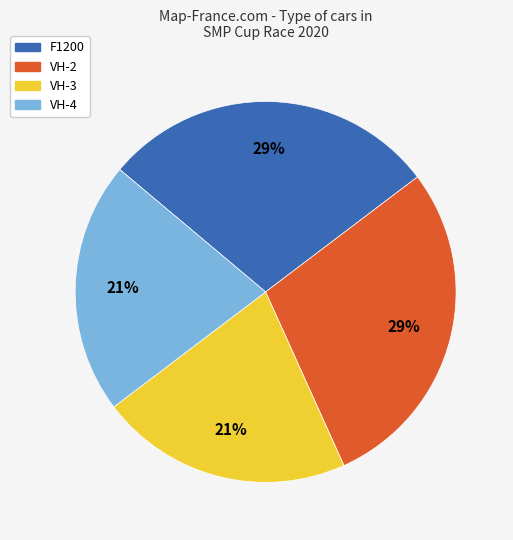

What percentage is the VH-4 slice, to the nearest percent?

21%